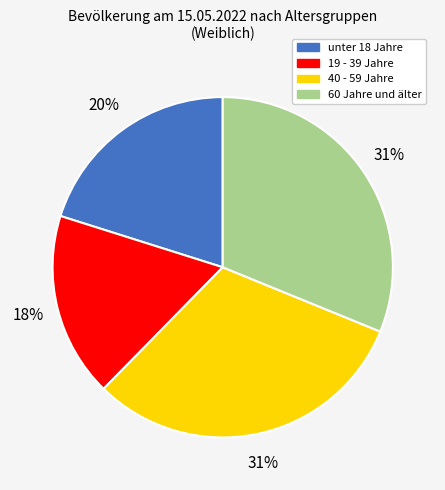

Does any single category account for the majority?

No